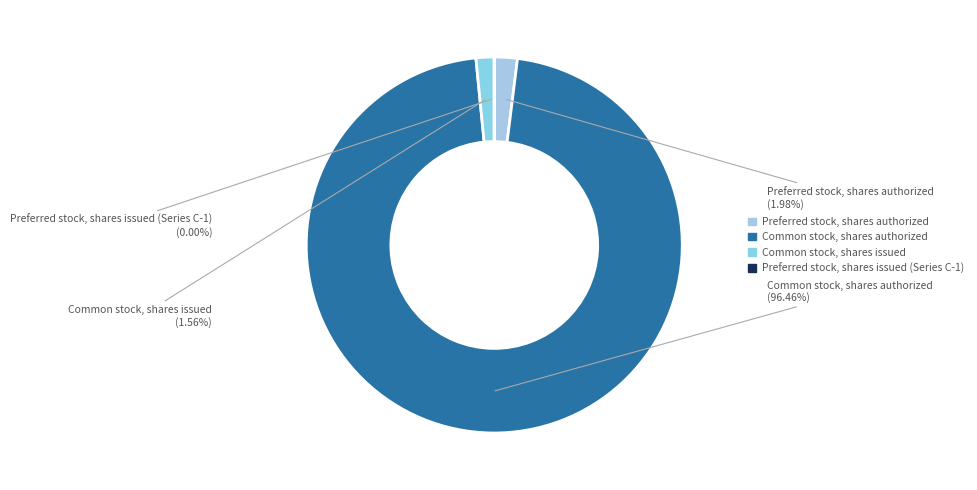

Combined, what portion of the pie is Preferred stock, shares authorized and Common stock, shares issued?

3.5%